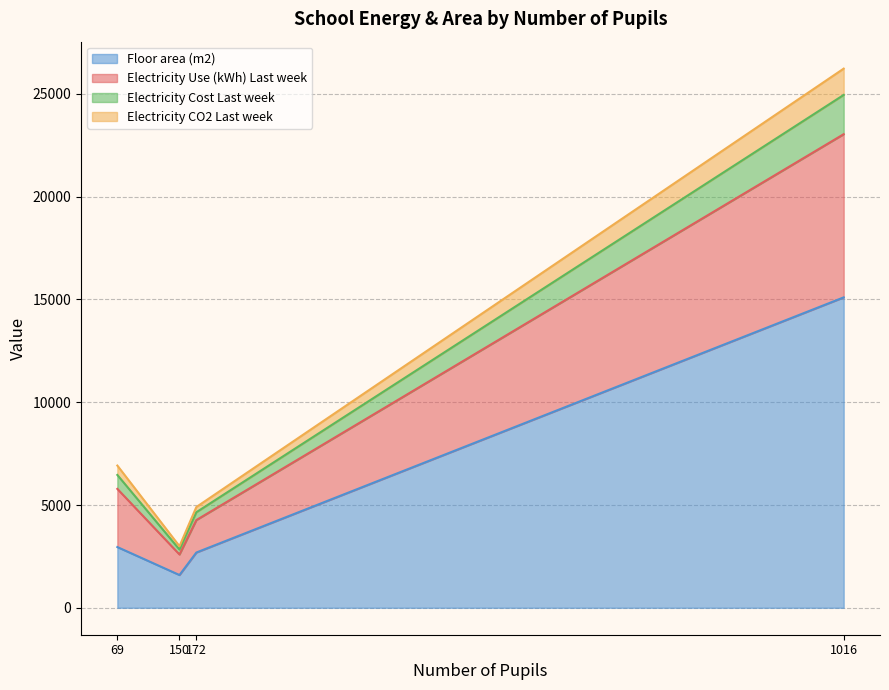

The value of Floor area (m2) at 172 is 1709. True or false?

False